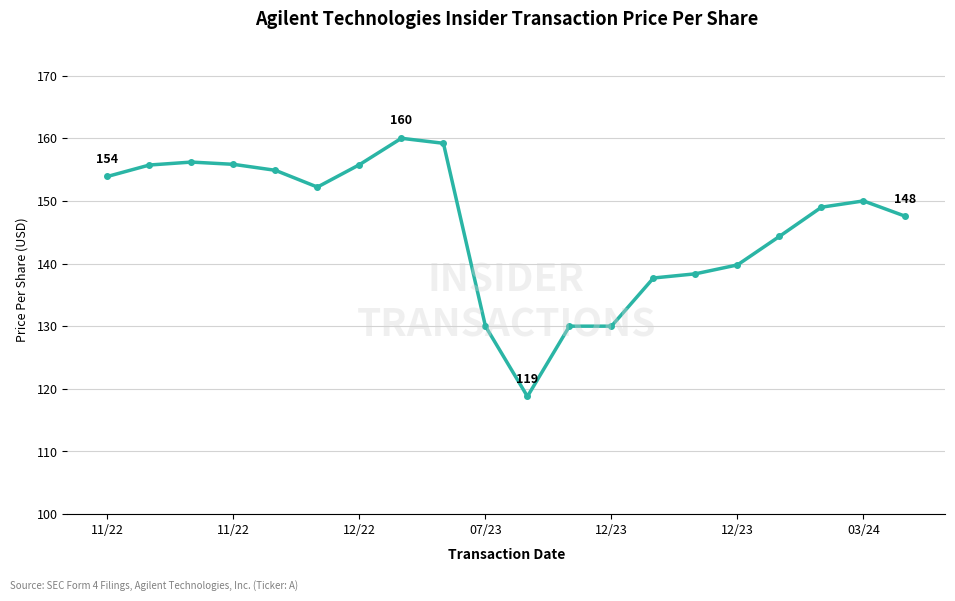

What is the smallest value displayed?

118.8